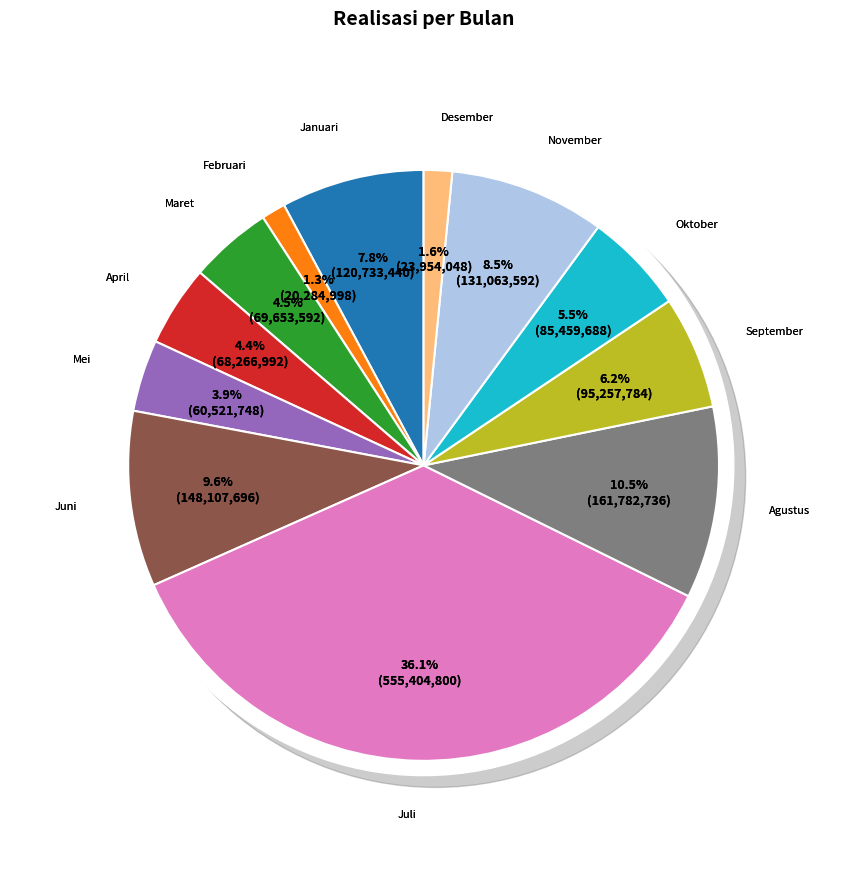

Rank the categories by value from highest to lowest.

Juli, Agustus, Juni, November, Januari, September, Oktober, Maret, April, Mei, Desember, Februari